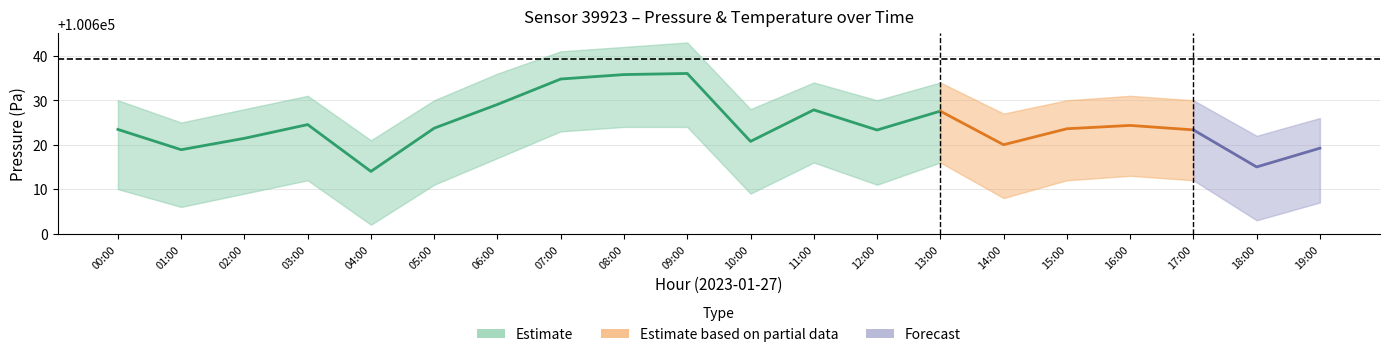

True or false: temperature_upper has a value of 0.3 at 06:00.

False